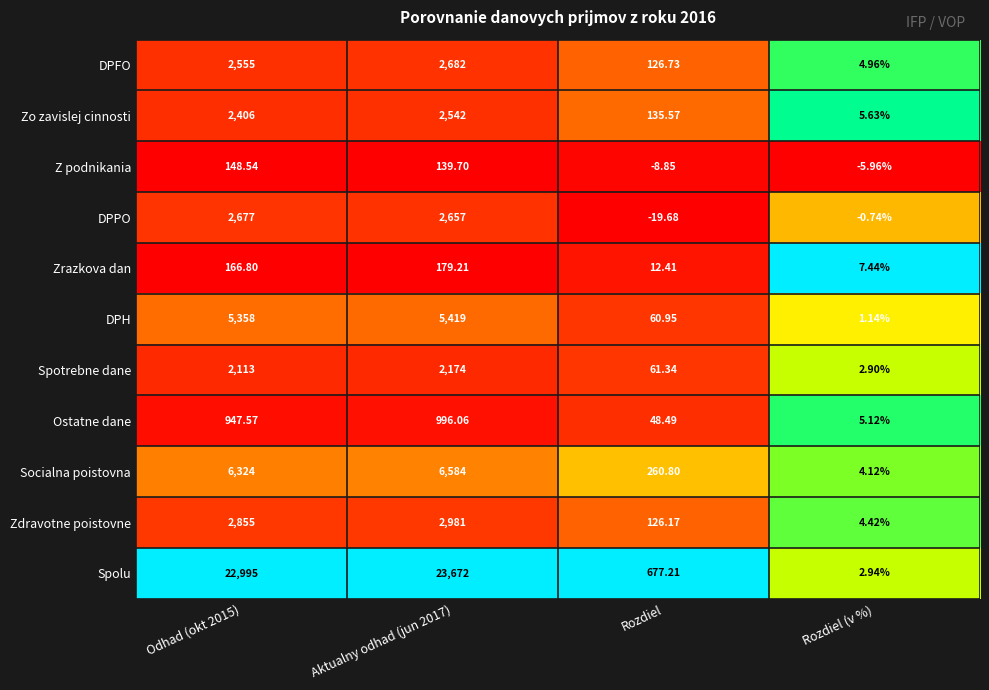

List the series in order of their peak value, highest first.

Spolu, Socialna poistovna, DPH, Zdravotne poistovne, DPFO, DPPO, Zo zavislej cinnosti, Spotrebne dane, Ostatne dane, Zrazkova dan, Z podnikania